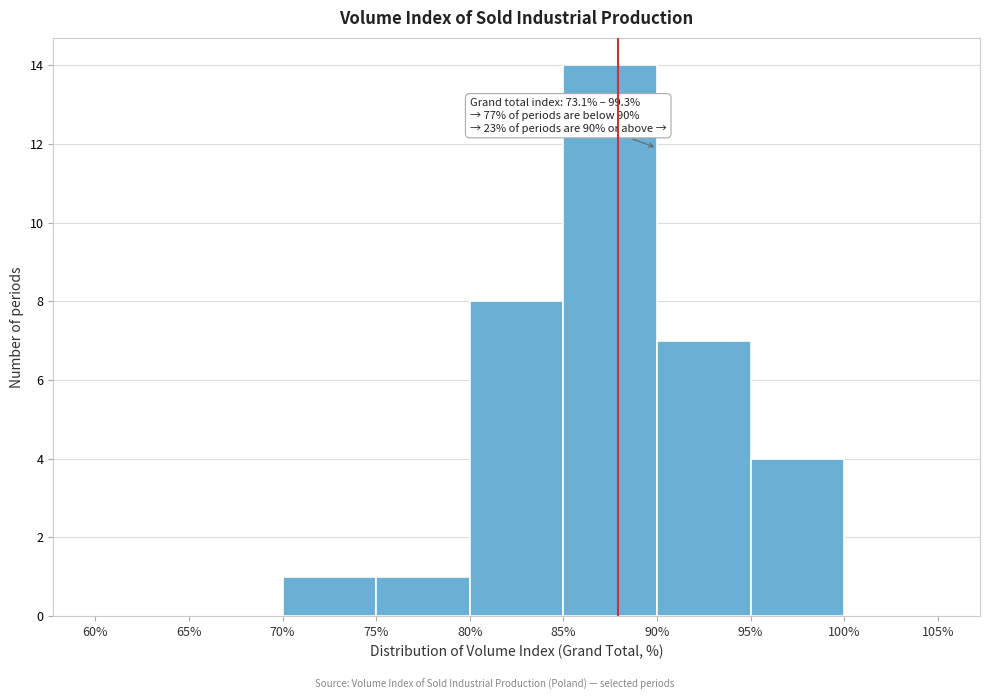

Which range on the x-axis has the tallest bar?

85% to 90%